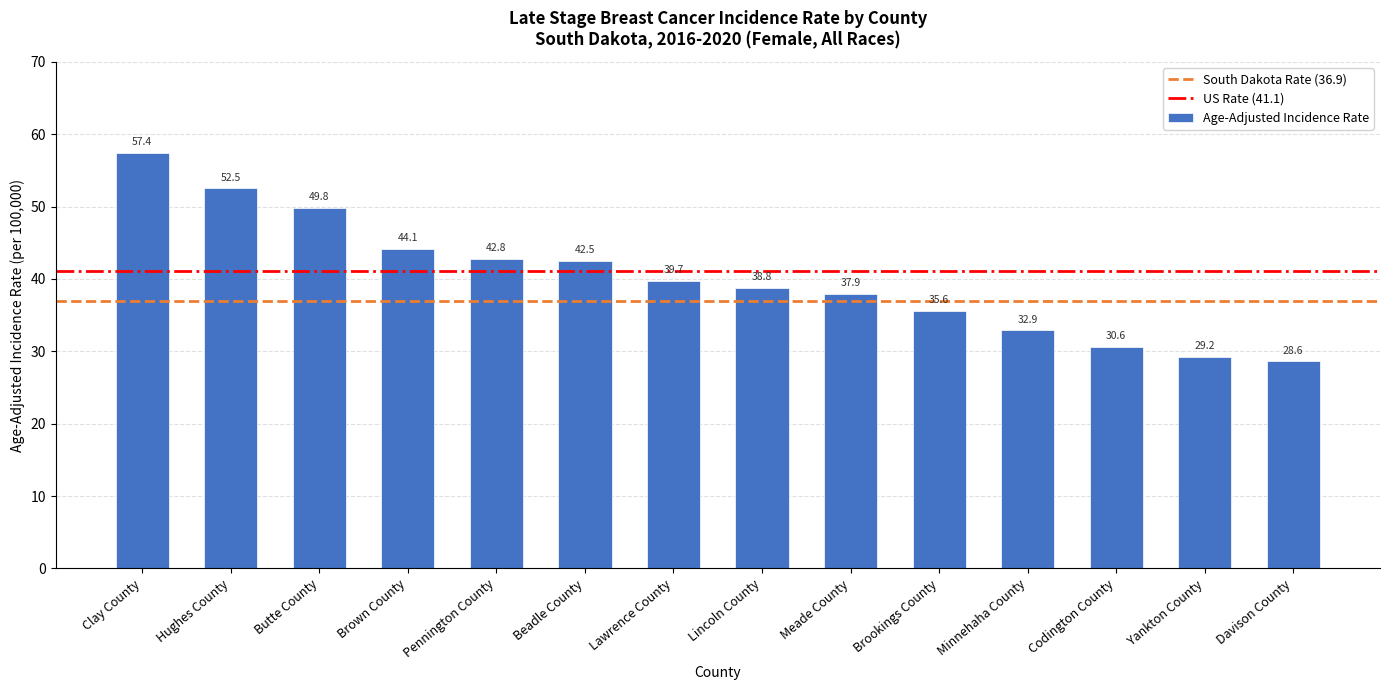

Approximately how many times larger is the value at Brown County compared to Meade County?

1.2